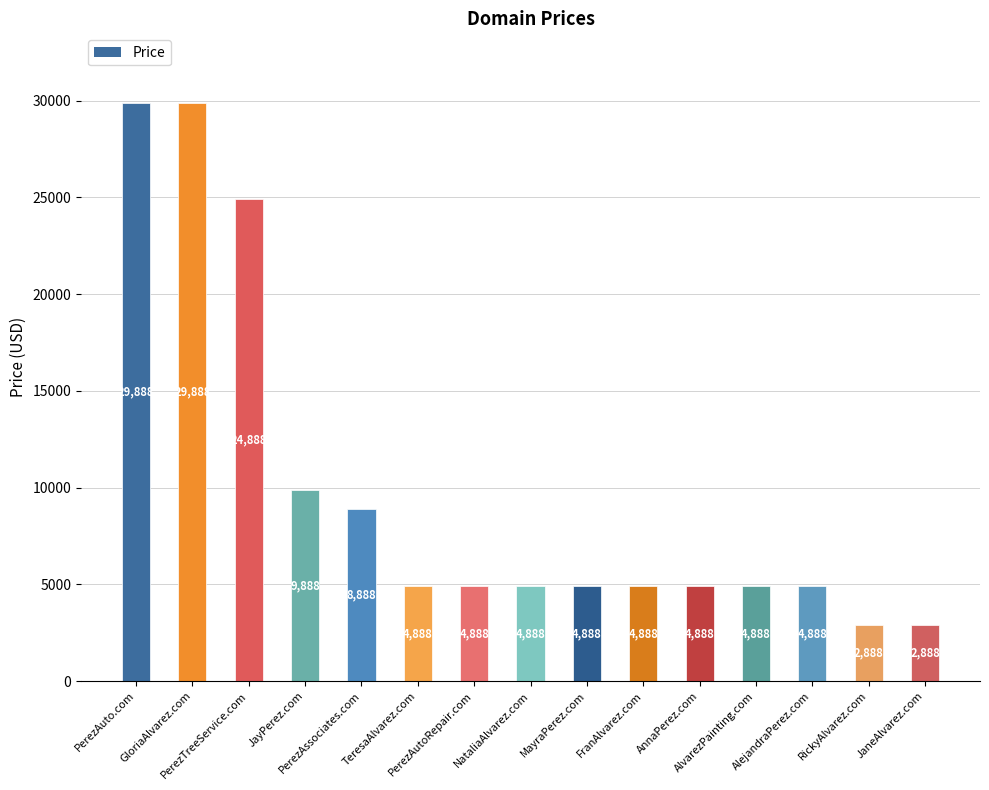

Is it true that the value at MayraPerez.com is 7122?

False